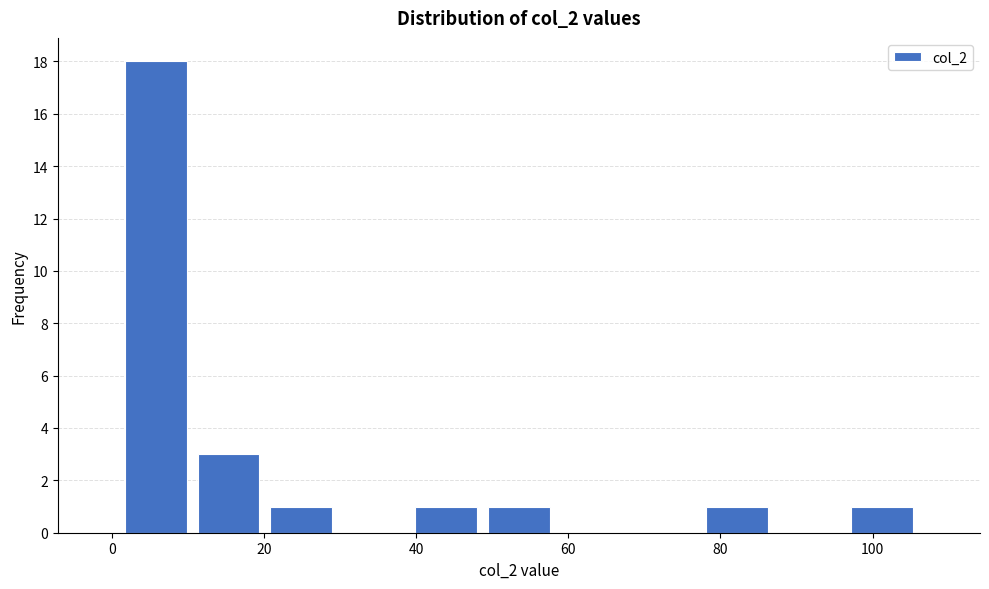

Over which range of the x-axis is the bar tallest?

2 to 10